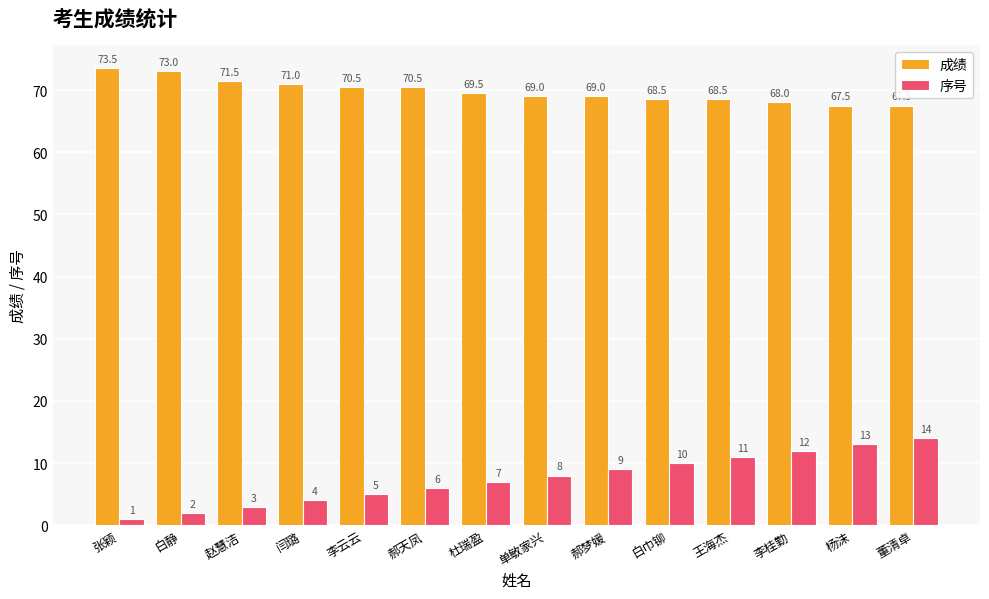

Is it true that 成绩 equals 112.3 at 李云云?

False